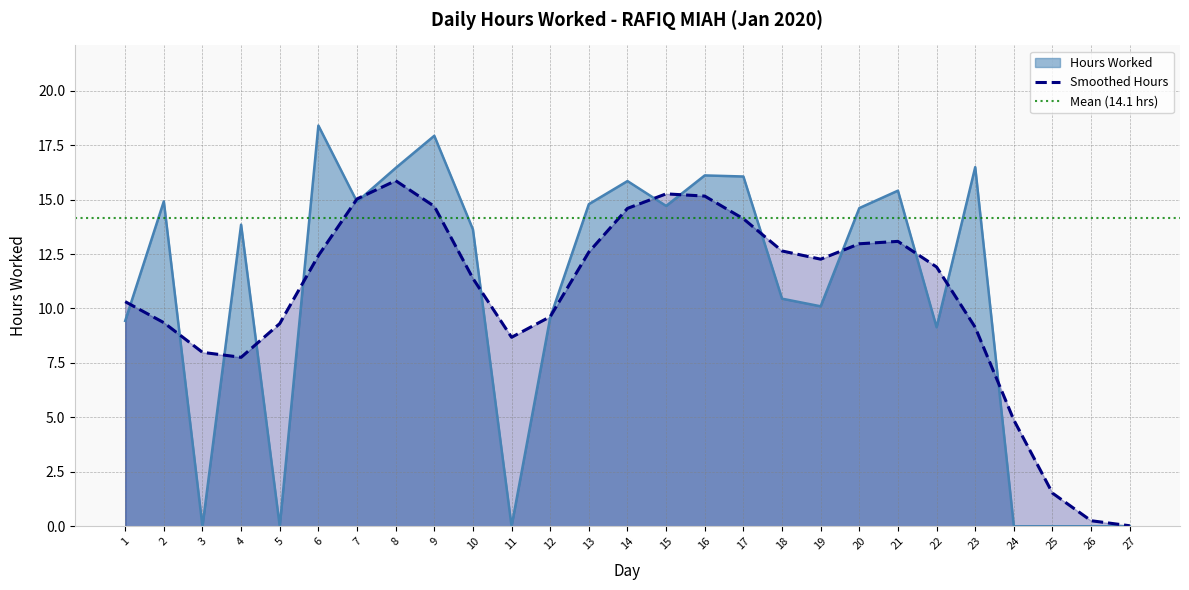

True or false: the data shows 22.9 at 2.

False